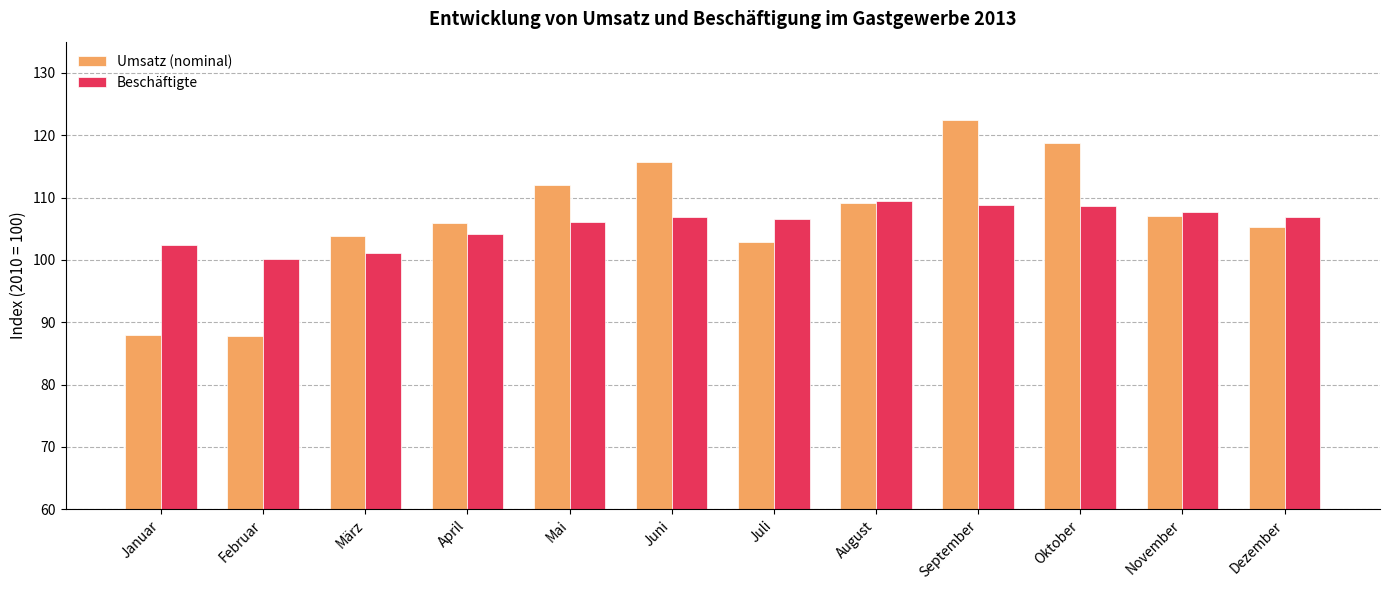

What is the difference between the Beschäftigte values at März and Januar?

1.3